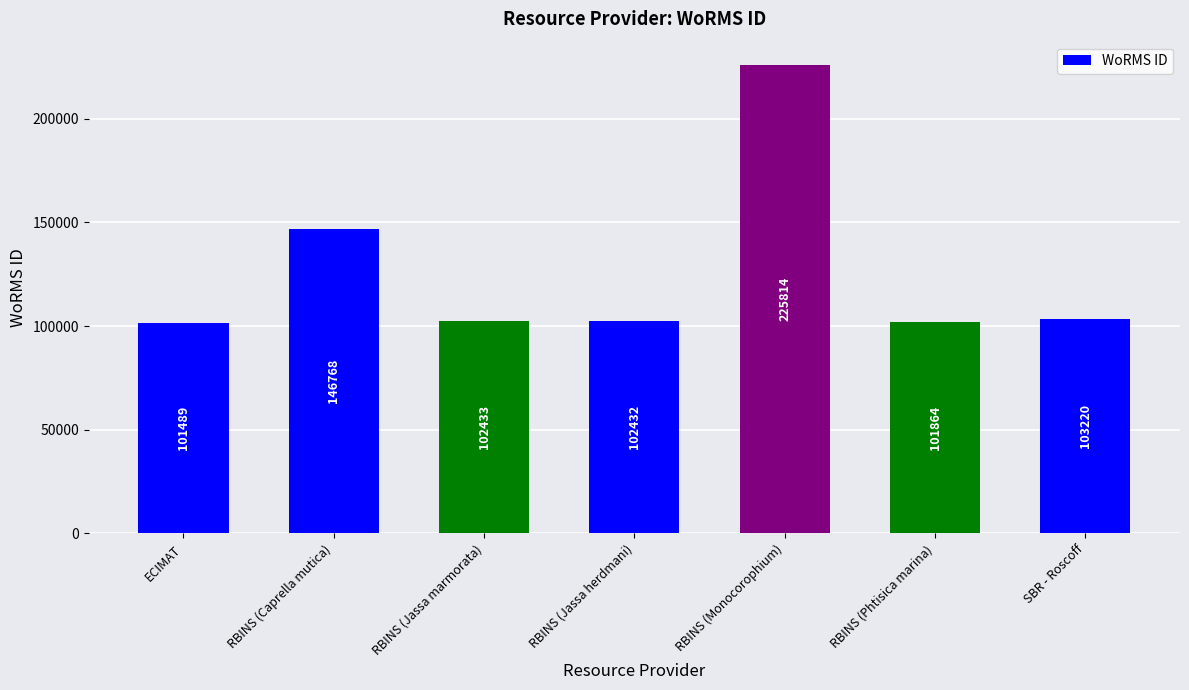

What is the sum of the values at SBR - Roscoff and RBINS (Caprella mutica)?

249988